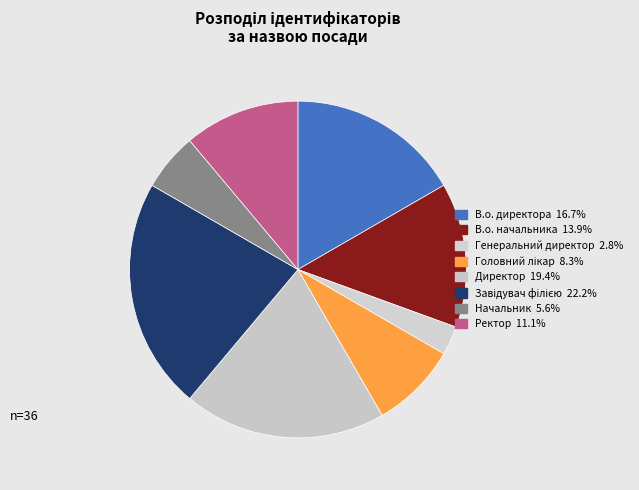

To the nearest percent, what is the difference between the largest and smallest slice percentages?

19%